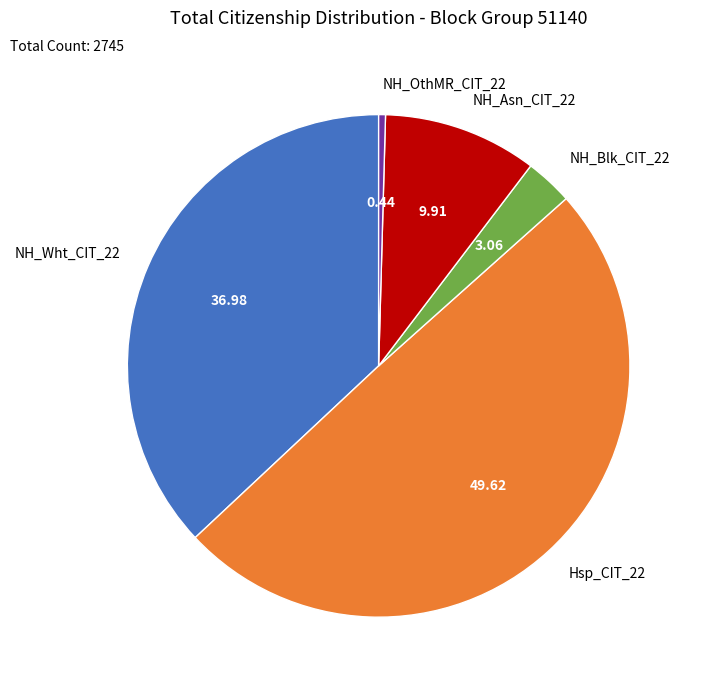

Which slice is the largest?

Hsp_CIT_22